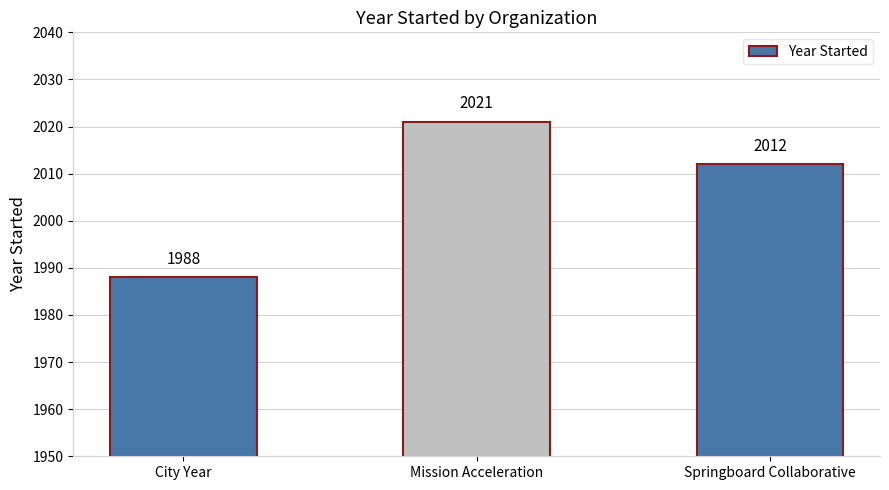

At which label does the data first exceed 2012?

Mission Acceleration